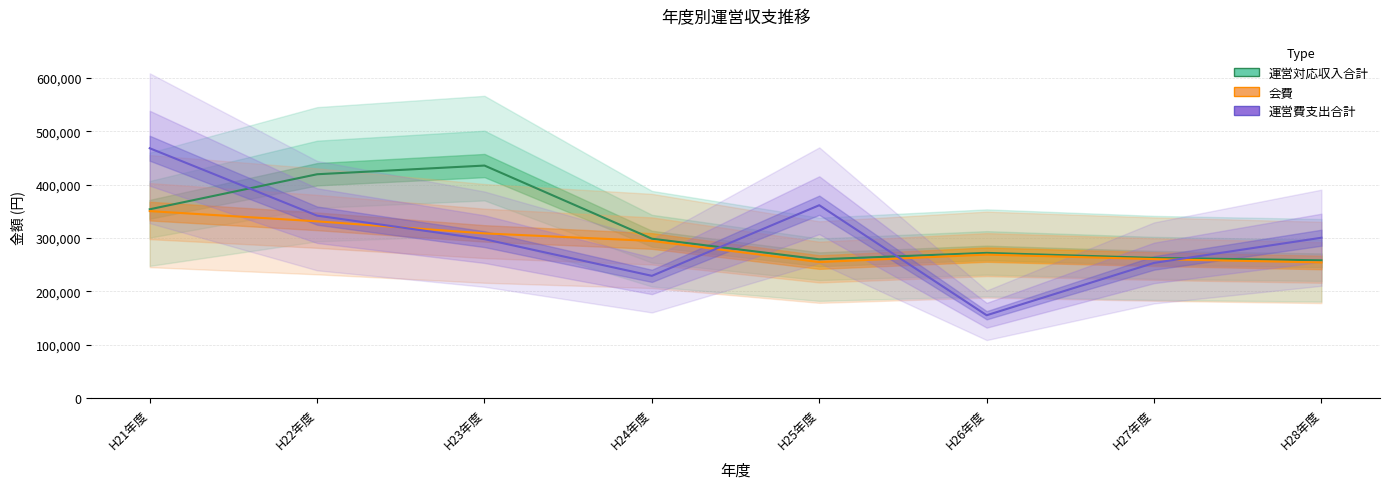

Rank the categories by 運営対応収入合計 value from lowest to highest.

H28年度, H25年度, H27年度, H26年度, H24年度, H21年度, H22年度, H23年度